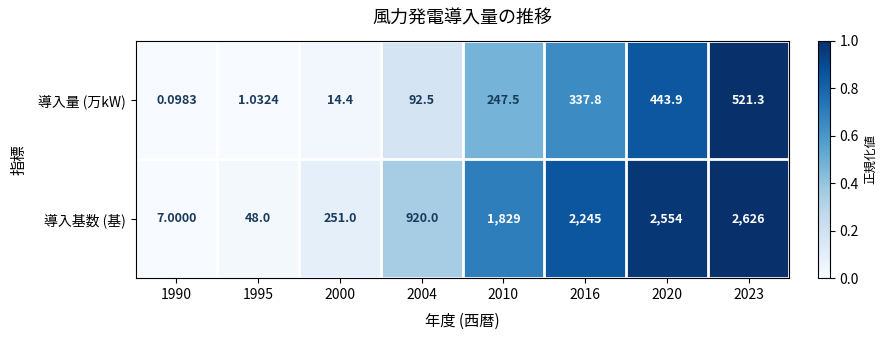

Which series has the largest range (max minus min)?

導入基数 (基)